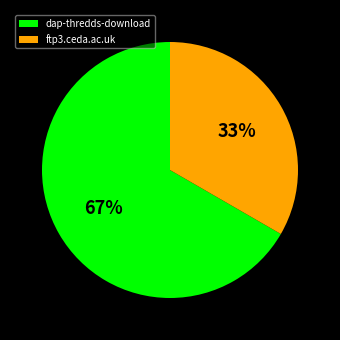

To the nearest percent, what is the combined percentage of ftp3.ceda.ac.uk and dap-thredds-download?

100%